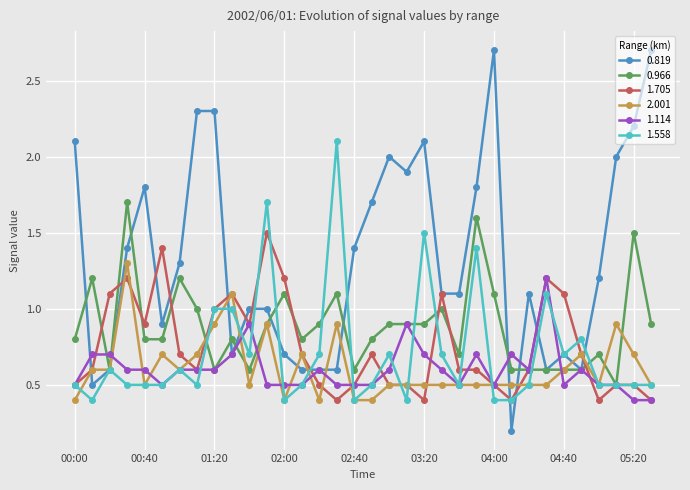

True or false: 0.966 and 1.558 cross at least once.

True